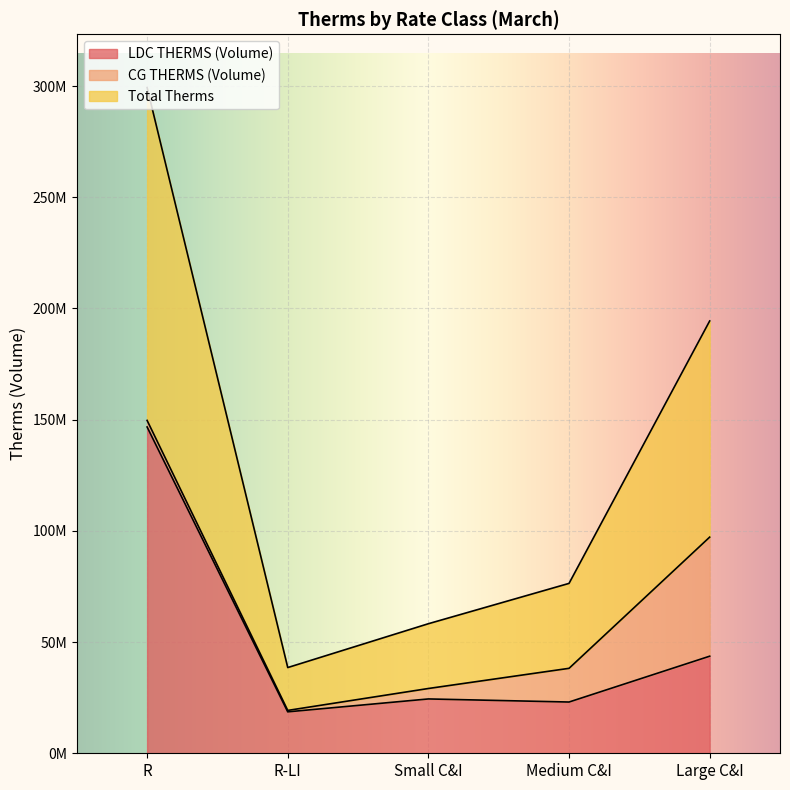

What is the minimum value for Total Therms?

38544246.2